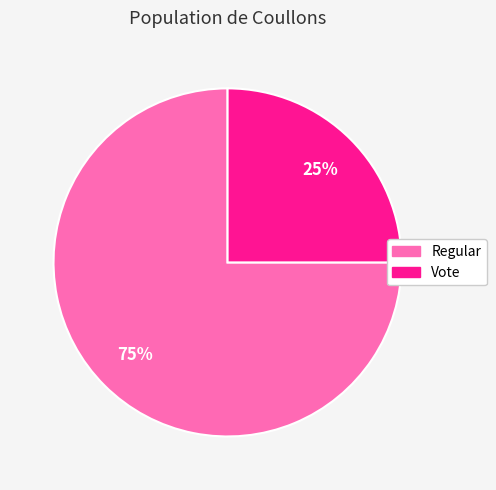

True or false: Vote accounts for 35% of the total.

False